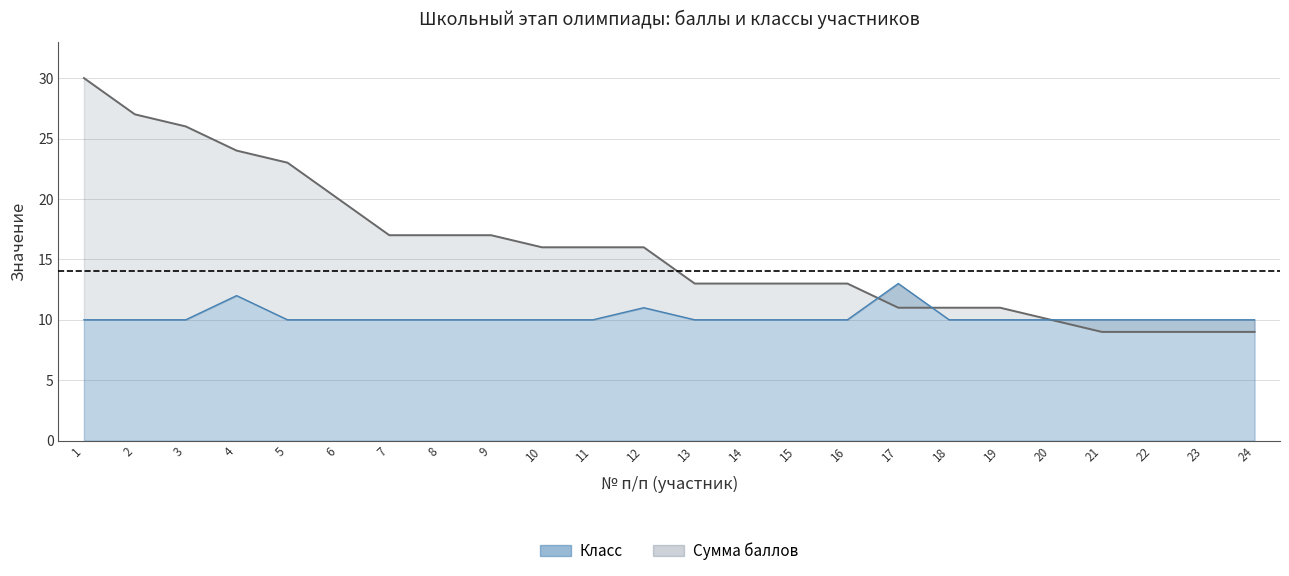

What is the difference between the maximum and minimum values in the Сумма баллов series?

21